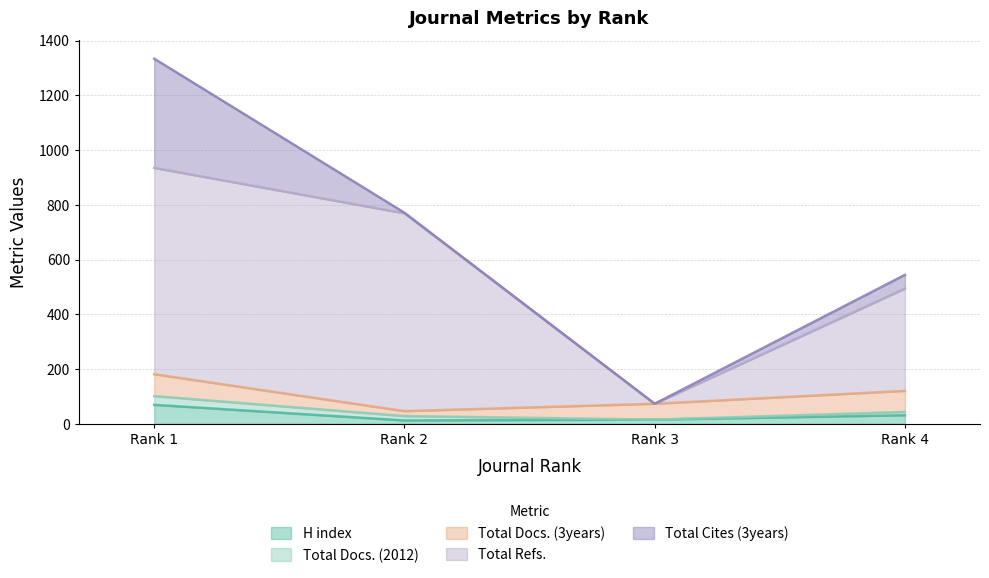

At which category is the sum across all series the highest?

Rank 1